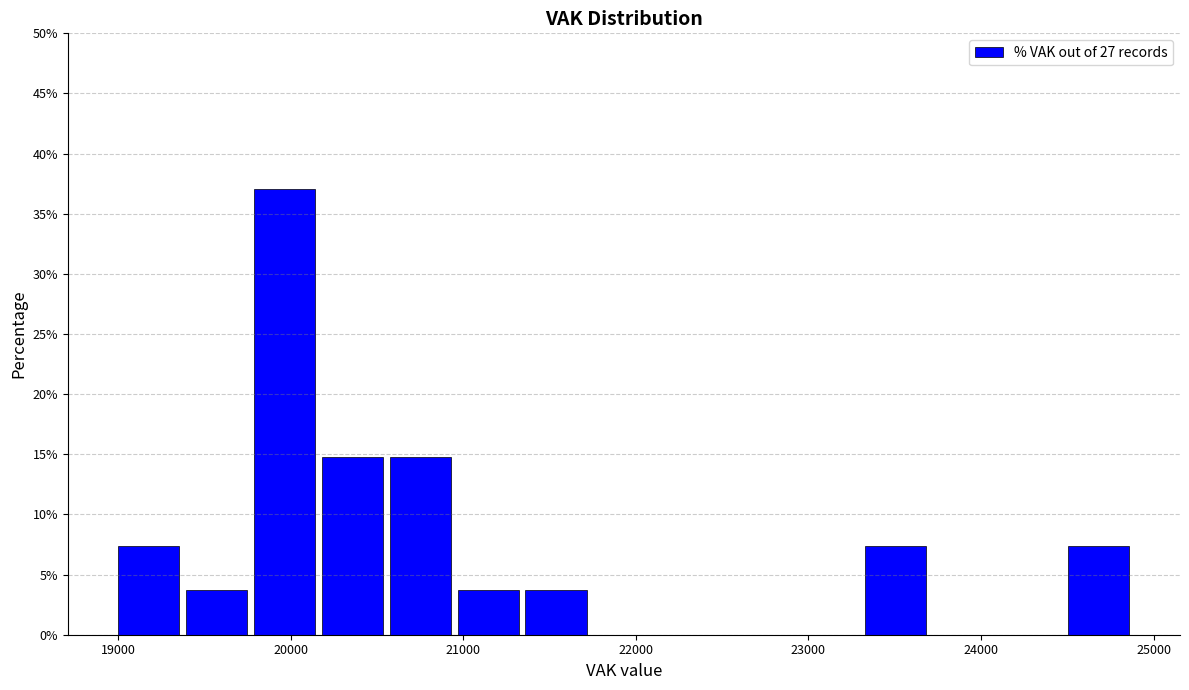

Read against the x-axis, roughly where is the centre of the tallest bar?

20000